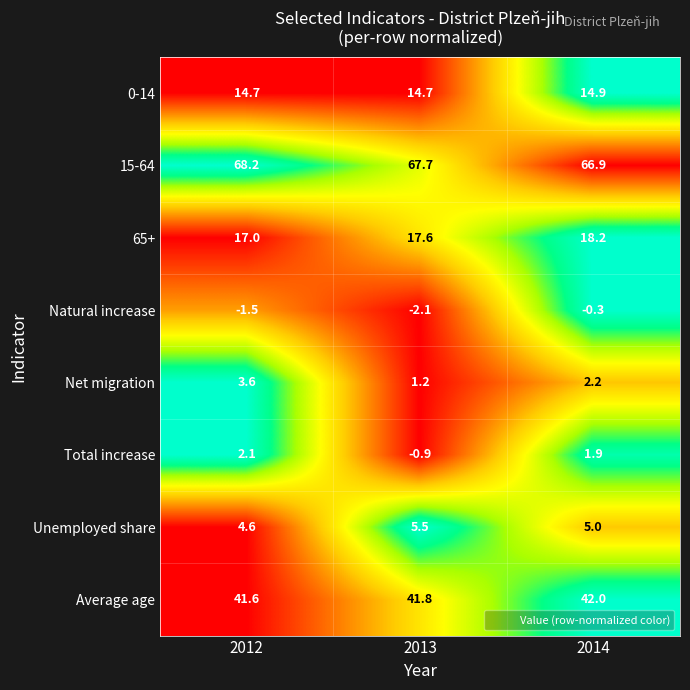

At which label does Average age reach its peak?

2014